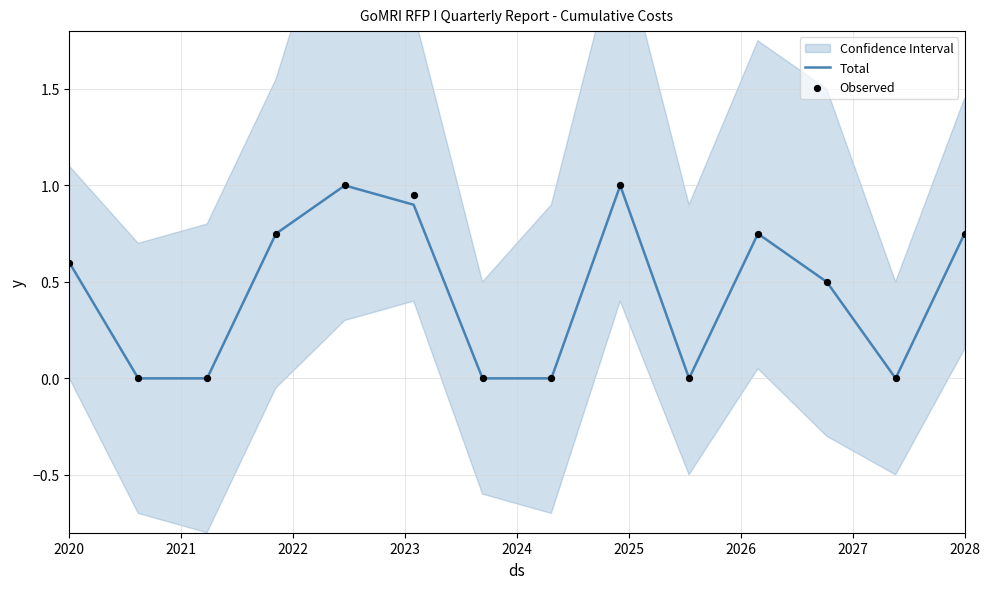

What is the maximum value for Total?

1.0